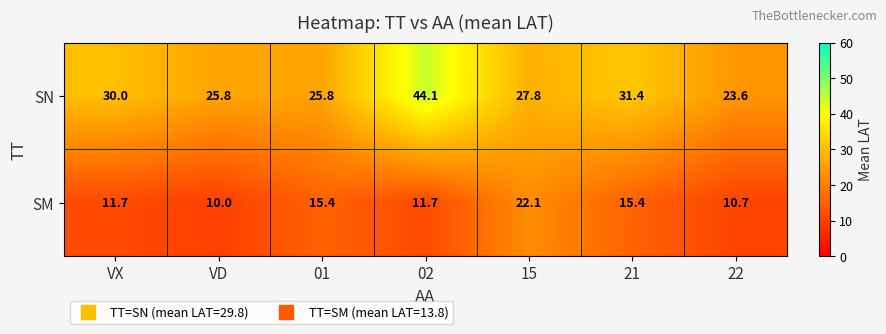

List the series in order of their overall mean, highest first.

SN, SM